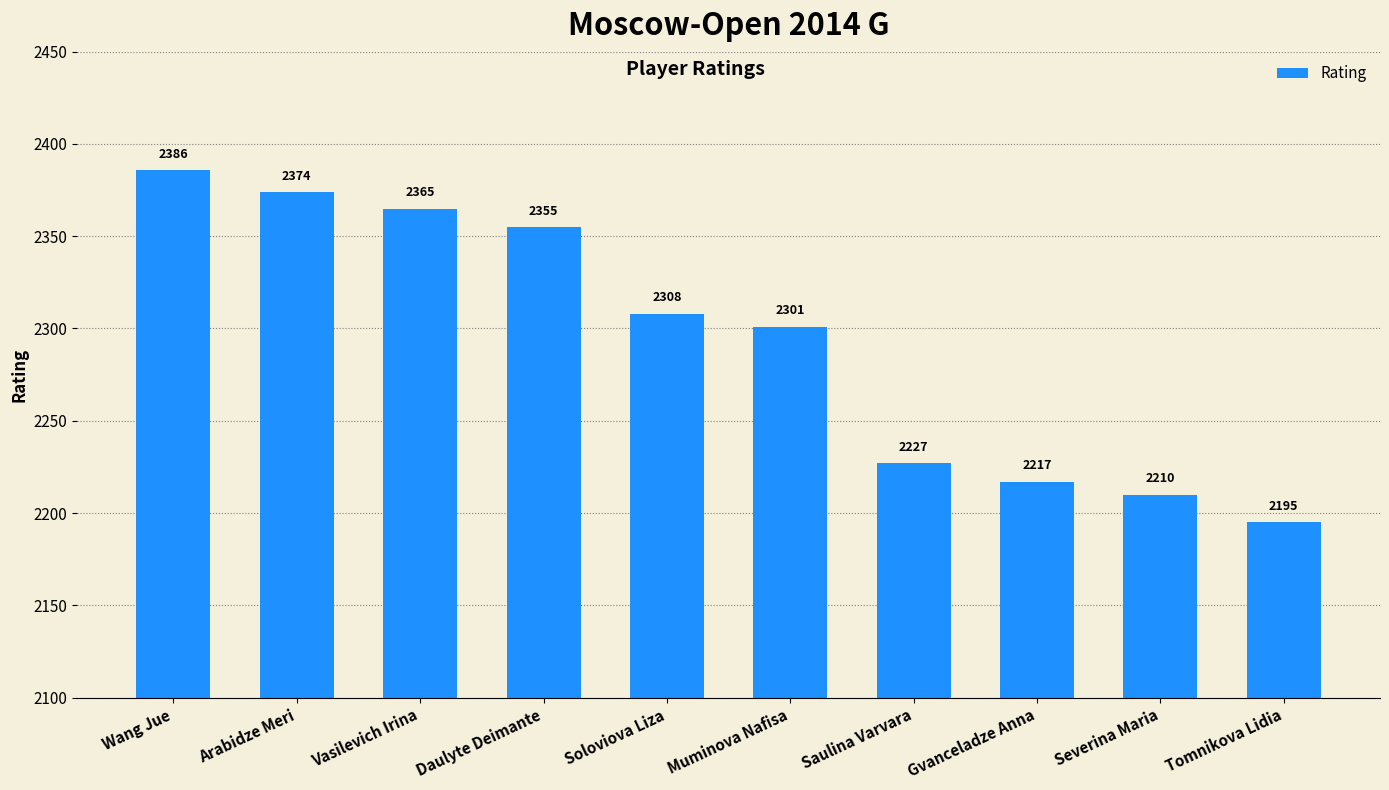

What is the difference between the maximum and minimum values?

191